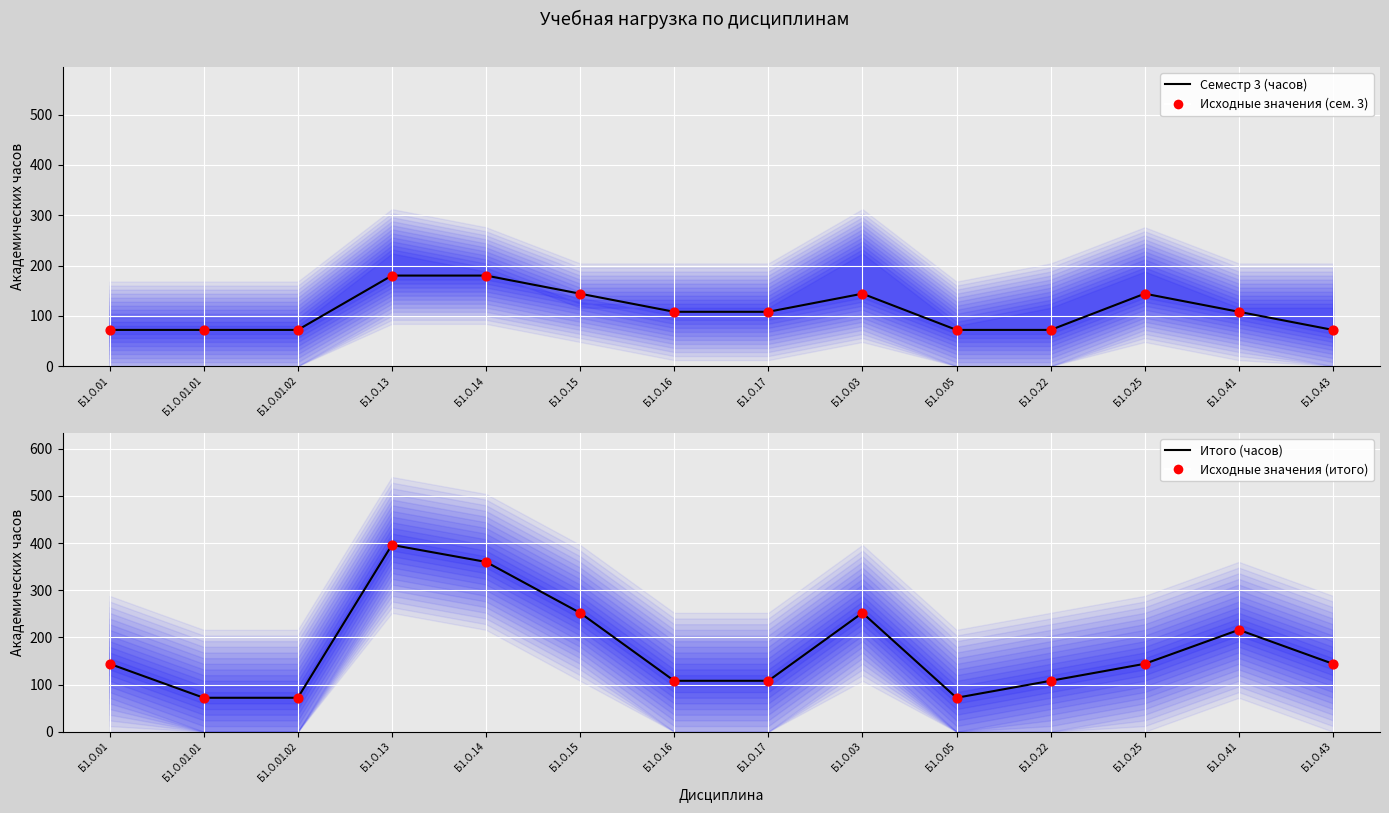

Which series has the largest Y range (max minus min)?

Итого (часов)